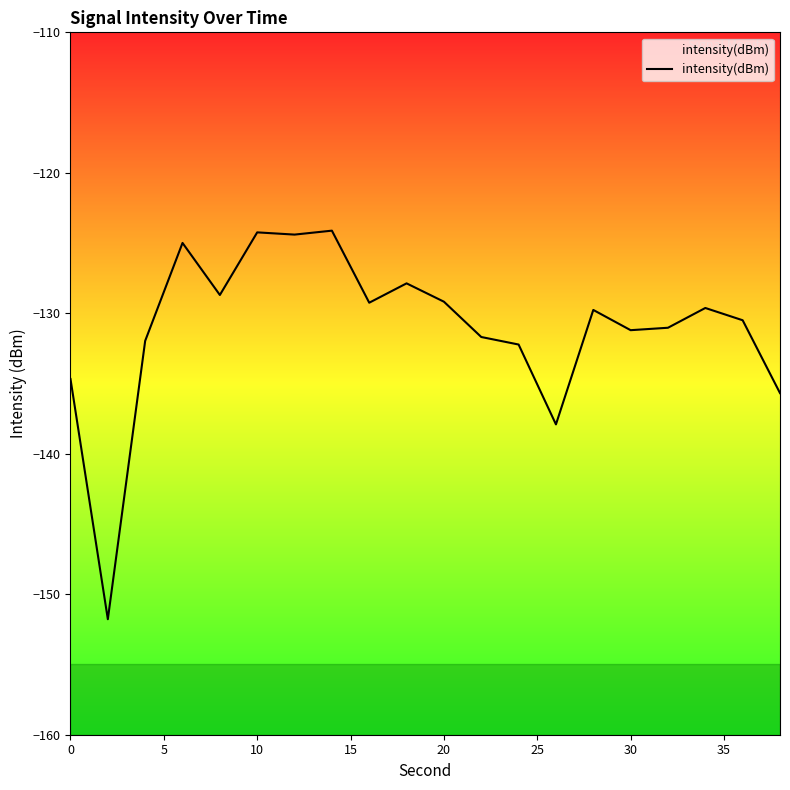

True or false: the data has more than 1 interior local peaks.

True